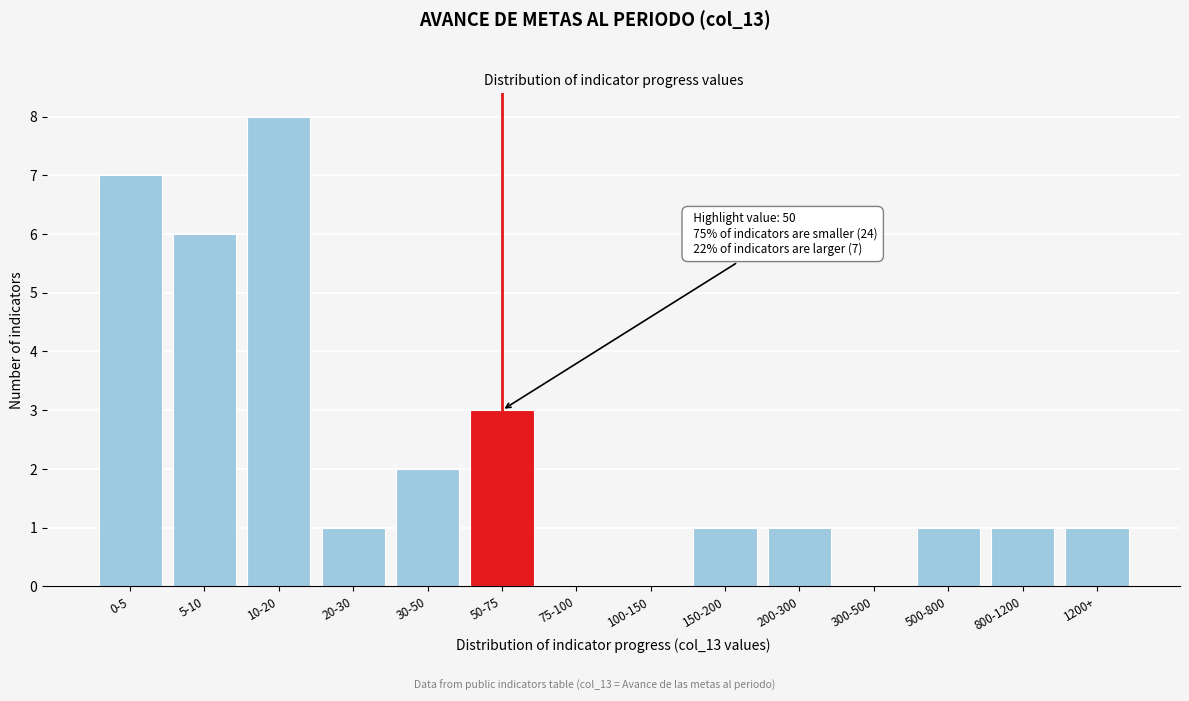

Reading left to right, extract all data points from this chart.

0-5=7	5-10=6	10-20=8	20-30=1	30-50=2	50-75=3	75-100=0	100-150=0	150-200=1	200-300=1	300-500=0	500-800=1	800-1200=1	1200+=1